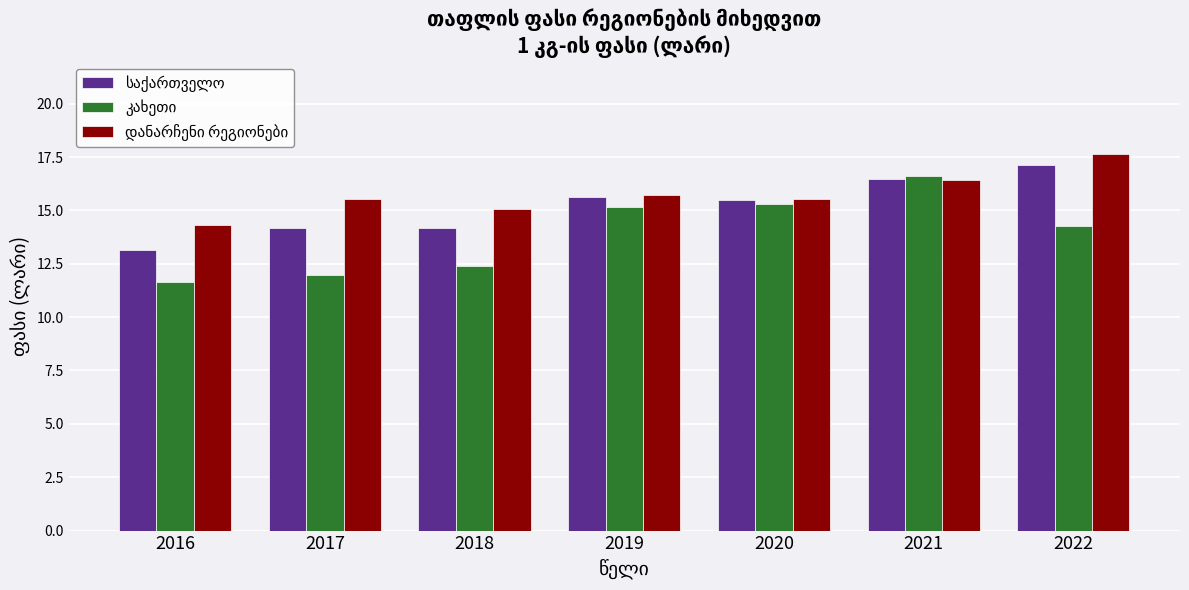

What is the total value across all series at 2020?

46.3